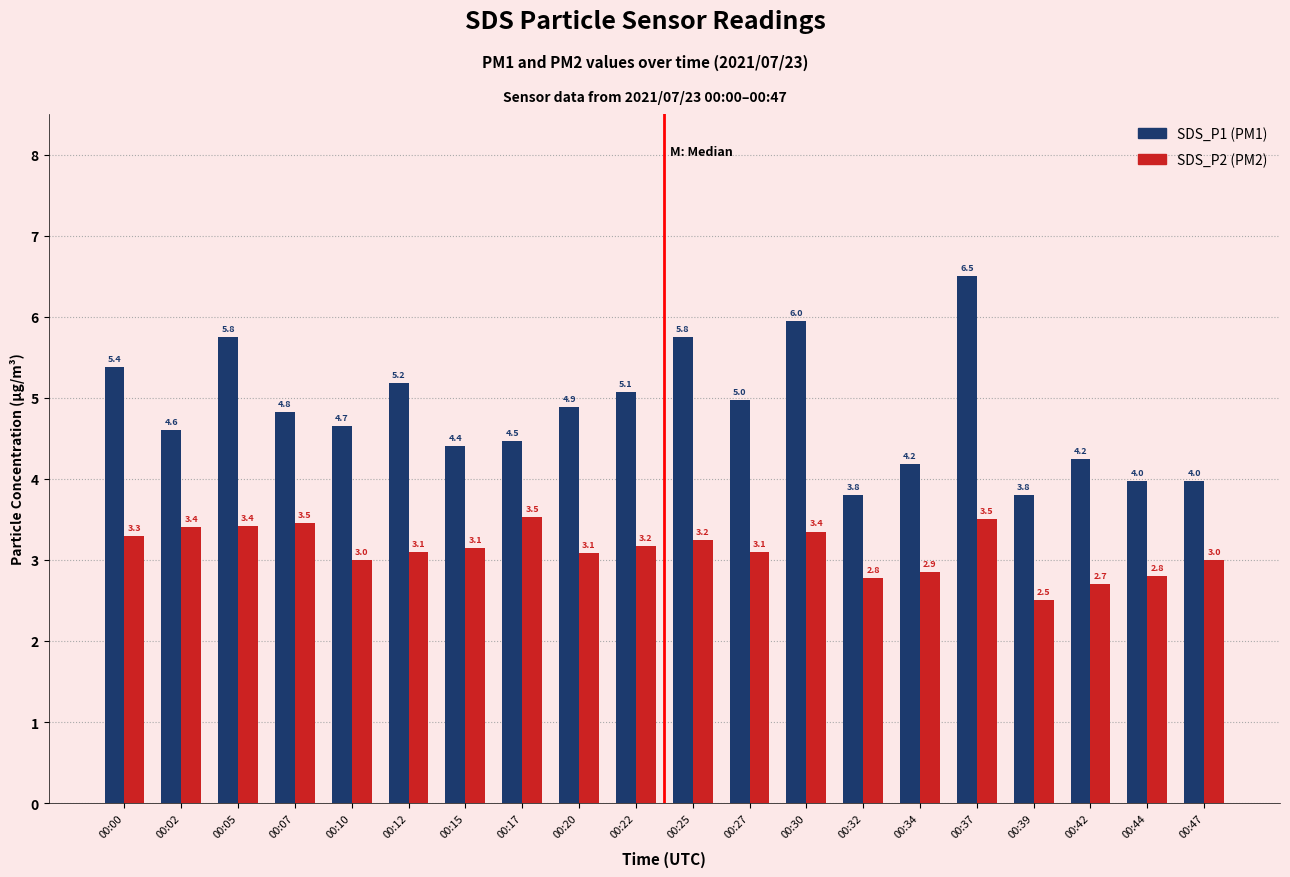

What is the smallest value displayed?

2.5